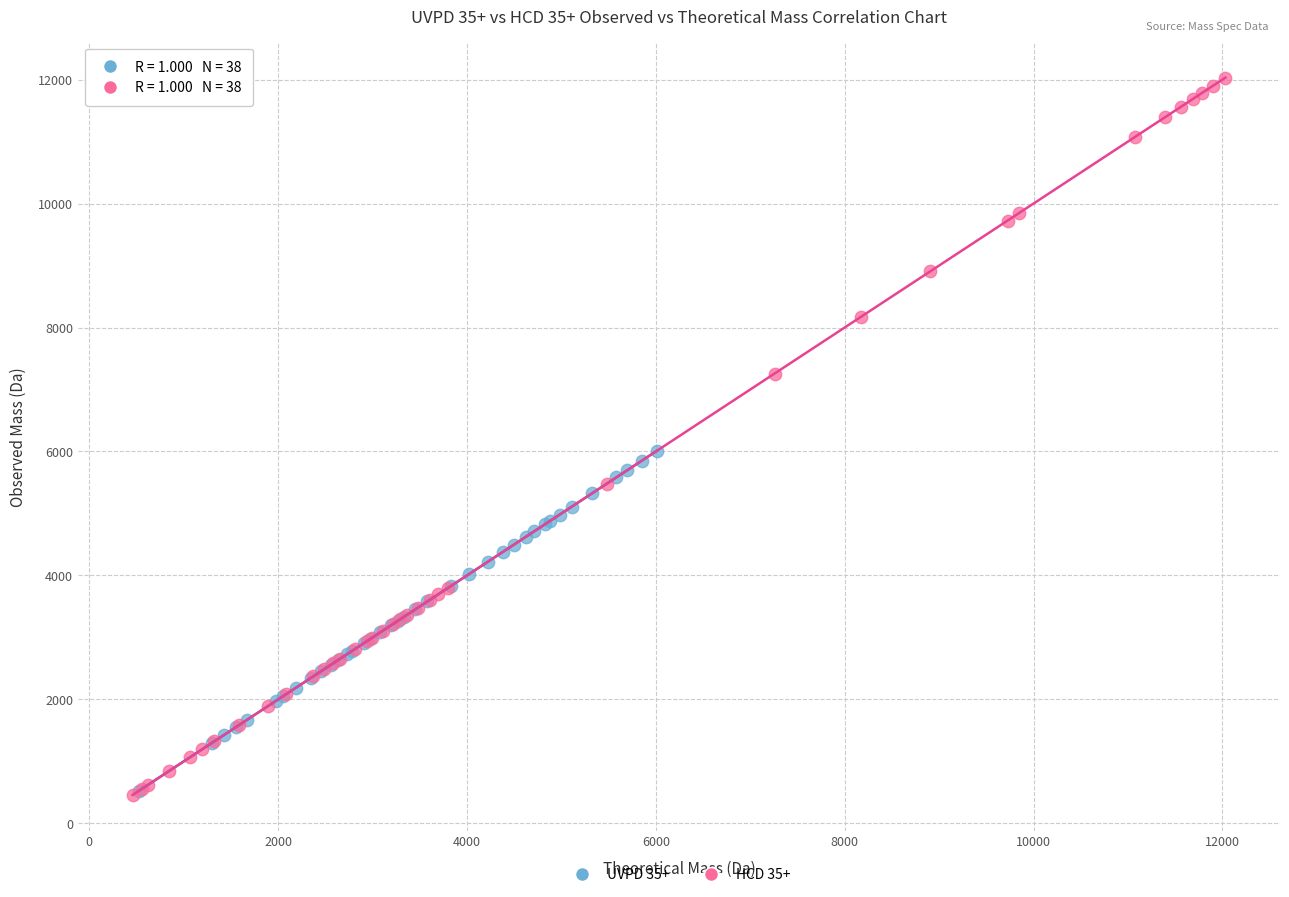

What are all the series names shown in the legend?

UVPD 35+, HCD 35+